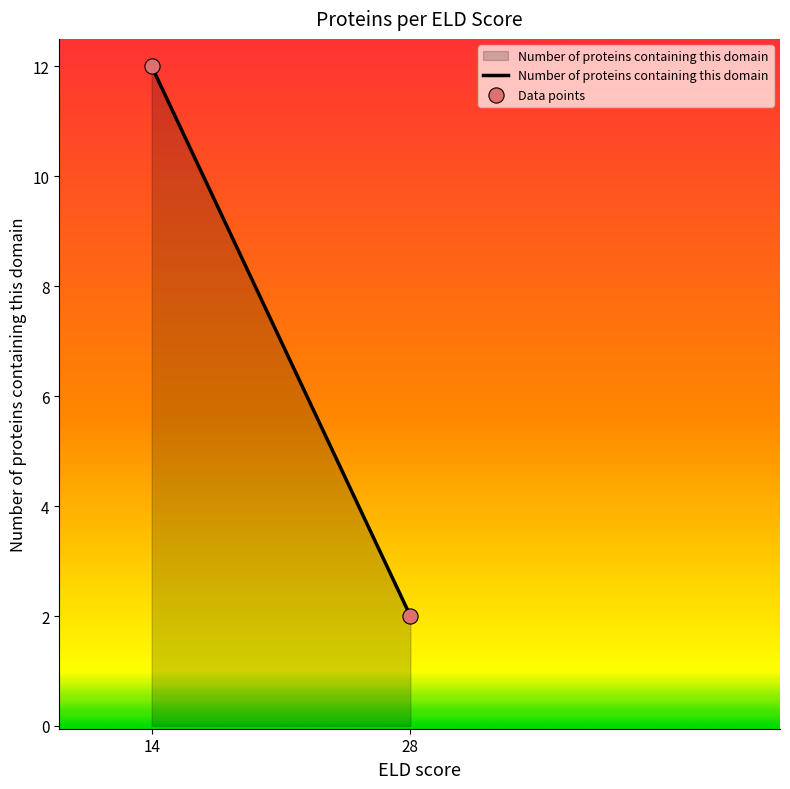

What is the average X value?

21